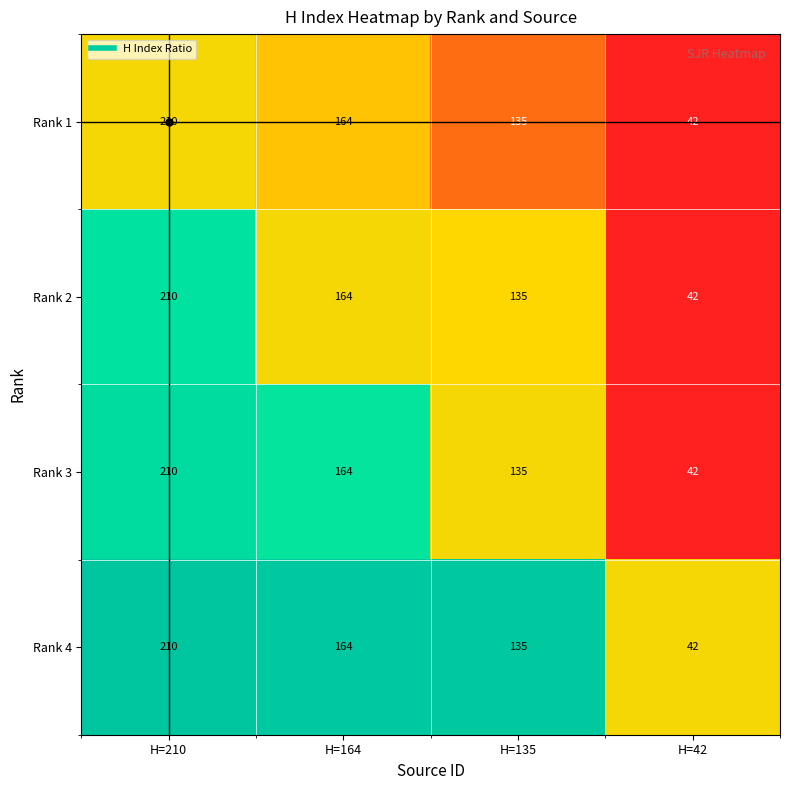

What is the total value across all series at H=210?

840